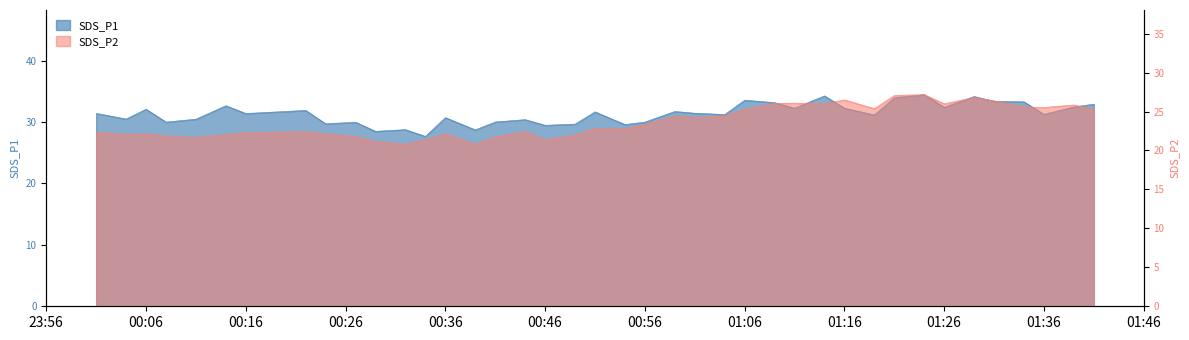

What is the lowest value of the SDS_P2 series?

20.8